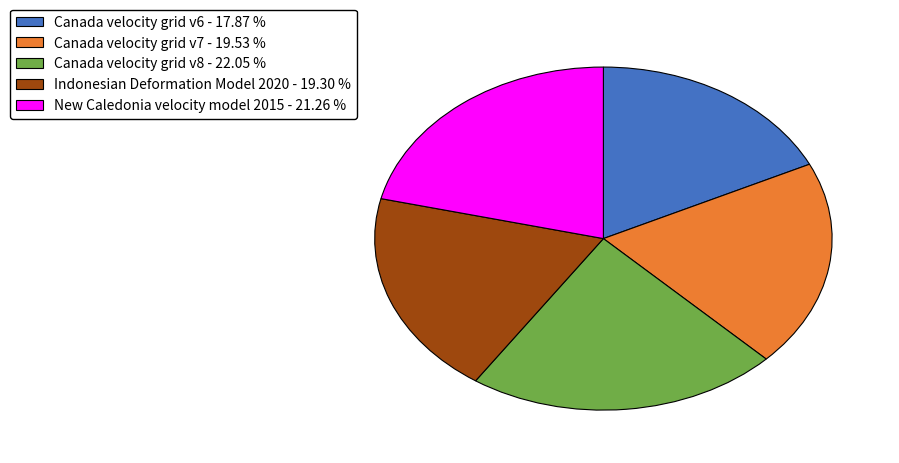

Is Canada velocity grid v6 - 17.87 % the majority of the pie?

No